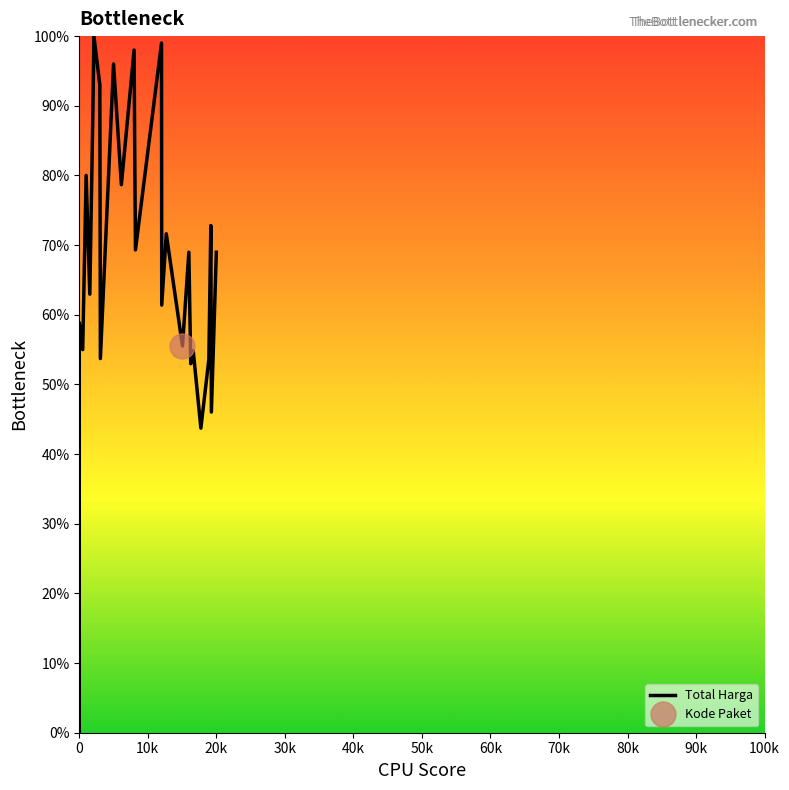

The value at 40k is 19.4. True or false?

False